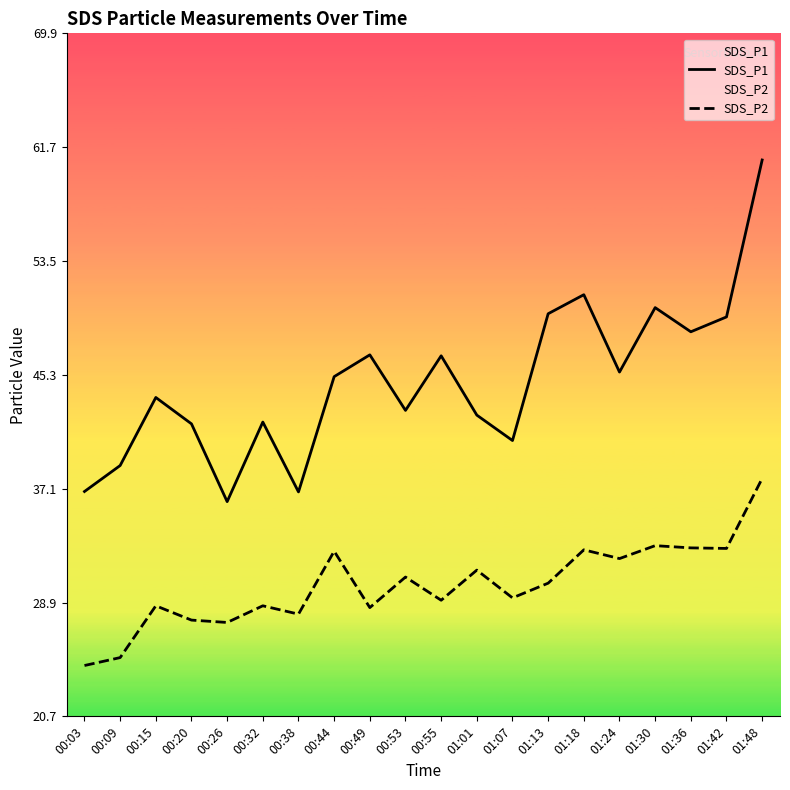

True or false: SDS_P1 has more than 0 points higher than both neighbors.

True